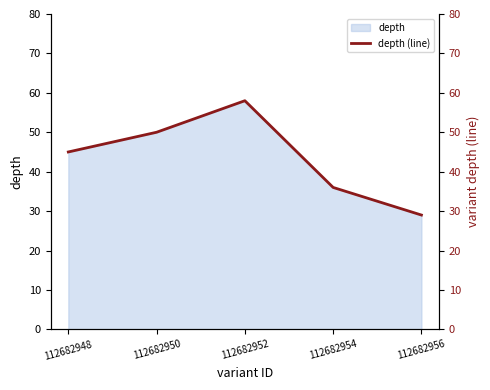

List the labels in order of value, largest first.

112682952, 112682950, 112682948, 112682954, 112682956